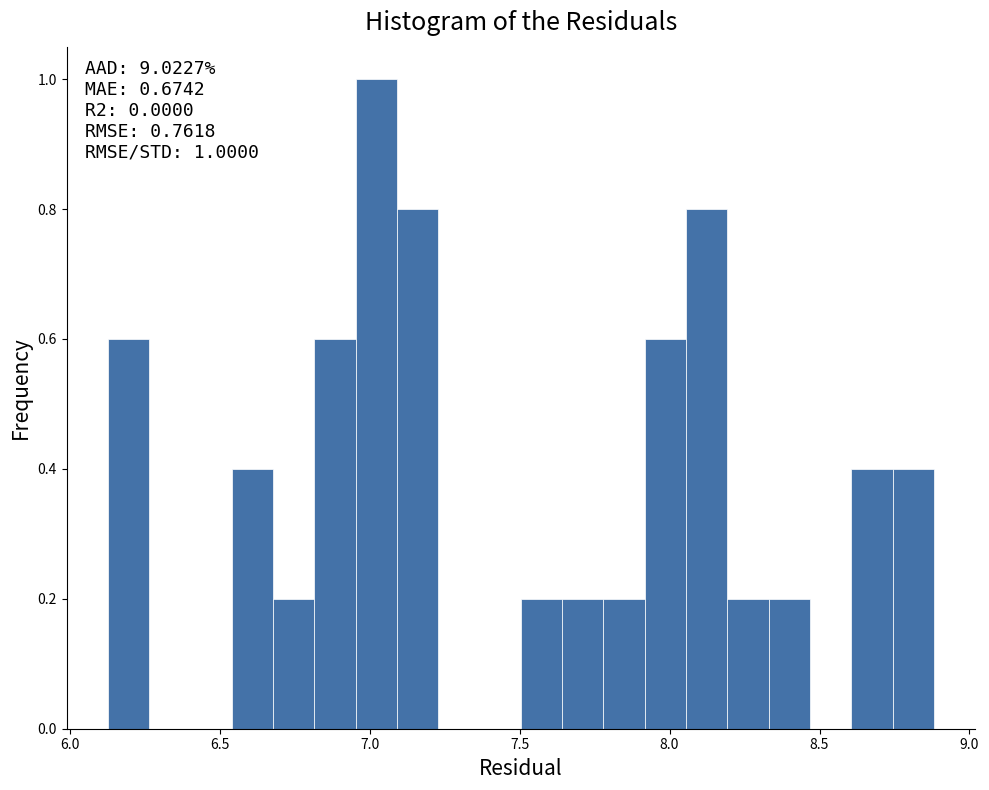

Read against the x-axis, roughly where is the centre of the tallest bar?

7.00